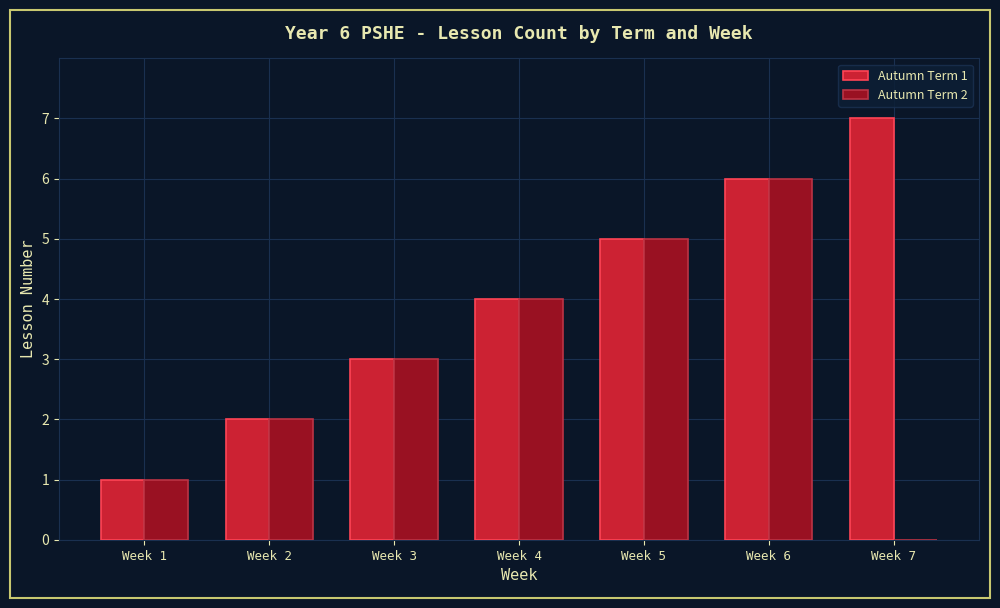

Is it true that Autumn Term 2 equals 8 at Week 5?

False